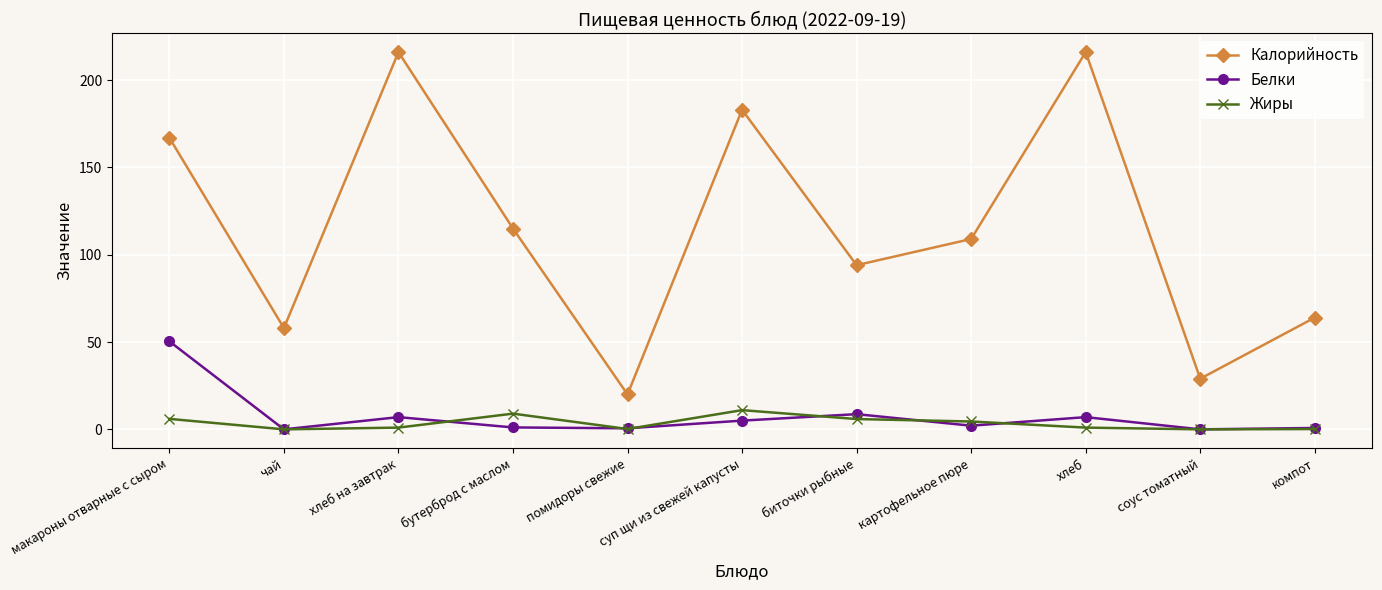

What is the value of the Калорийность point at the 5th from the left?

20.0